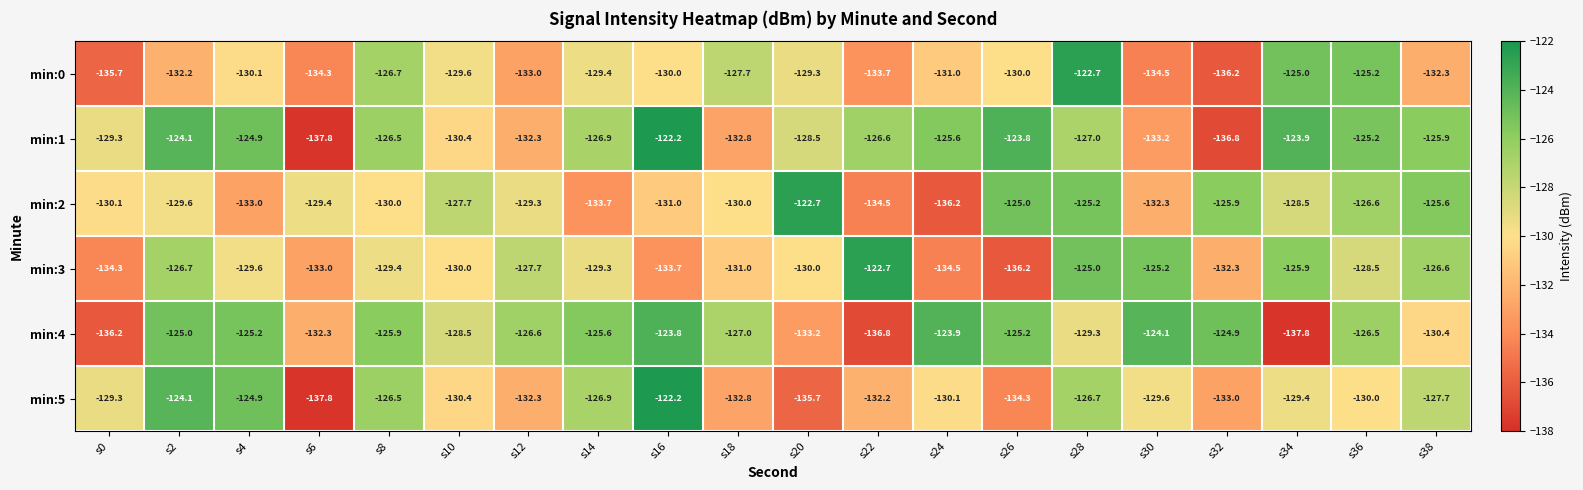

Is it true that min:4 equals -125.9 at s8?

True